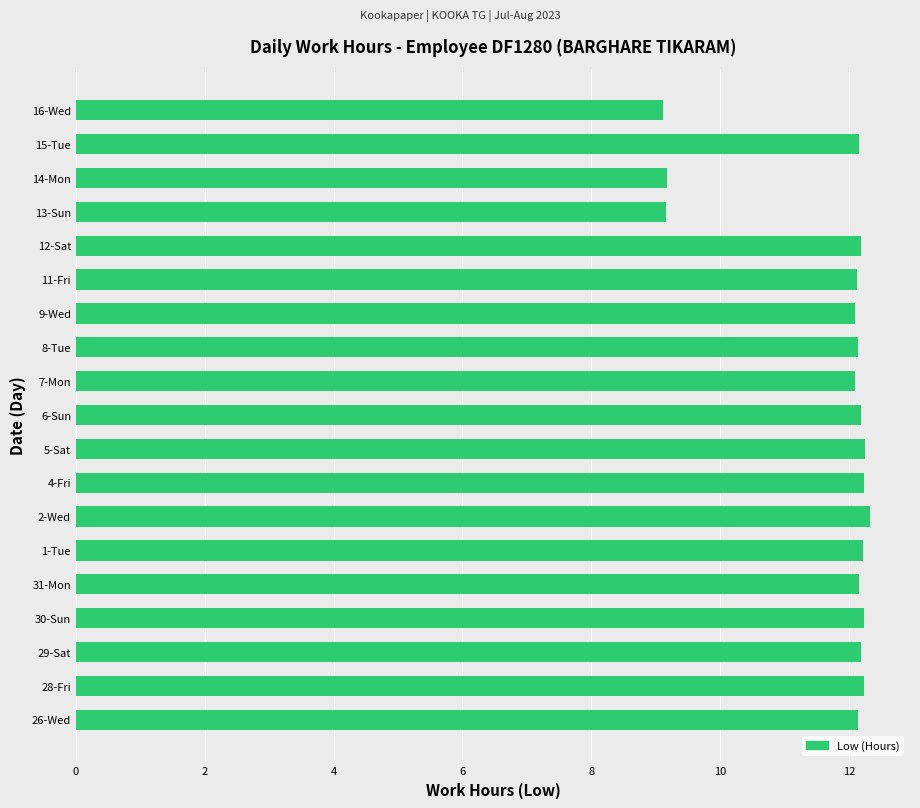

The value at 12-Sat is 12.2. True or false?

True